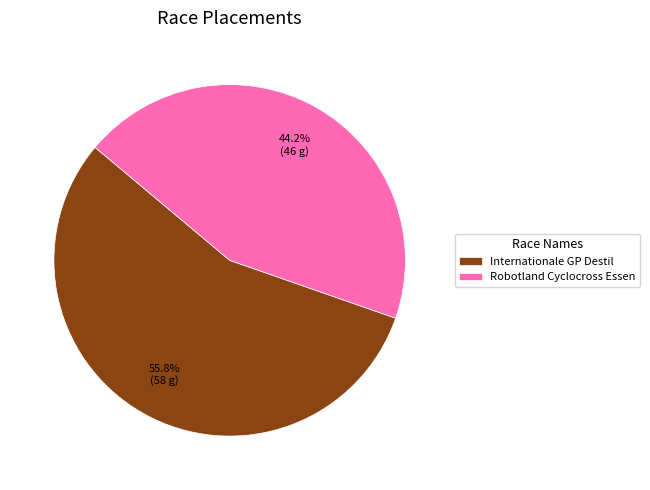

Is it true that Robotland Cyclocross Essen is 44% of the pie?

True